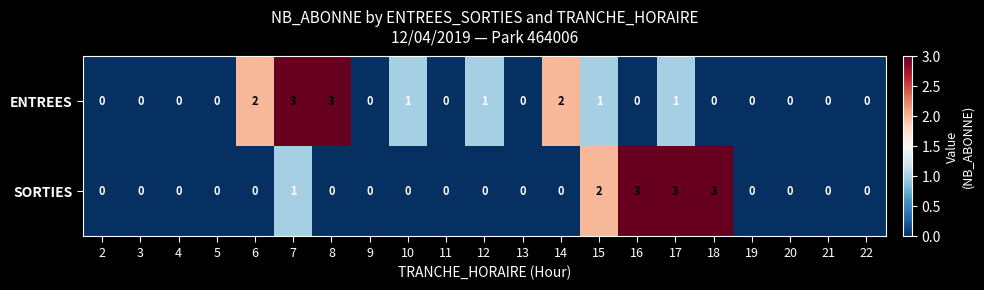

Which series has the largest total across all categories?

ENTREES